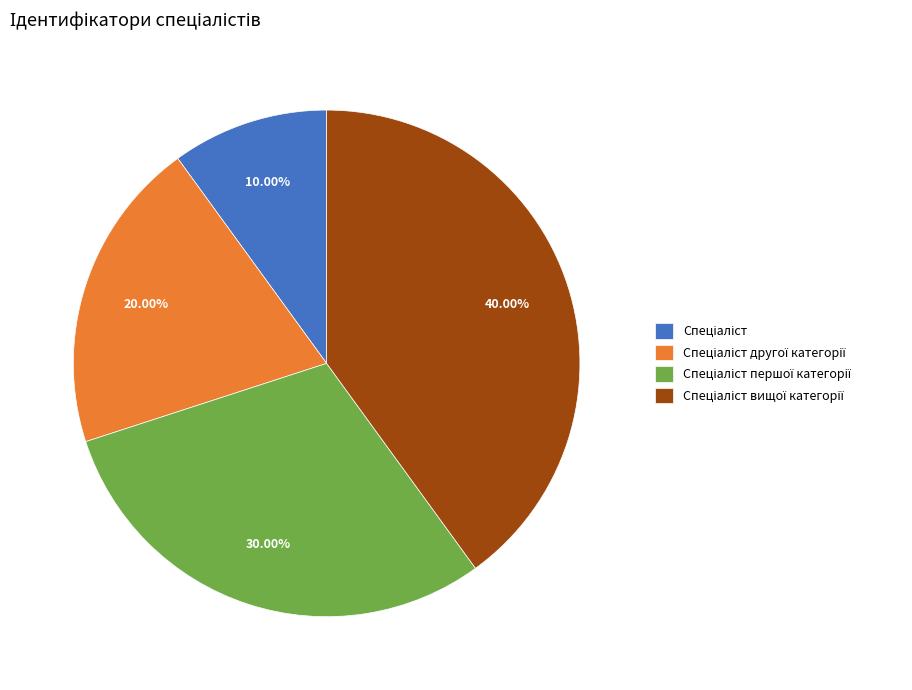

Is there a majority slice in this chart?

No